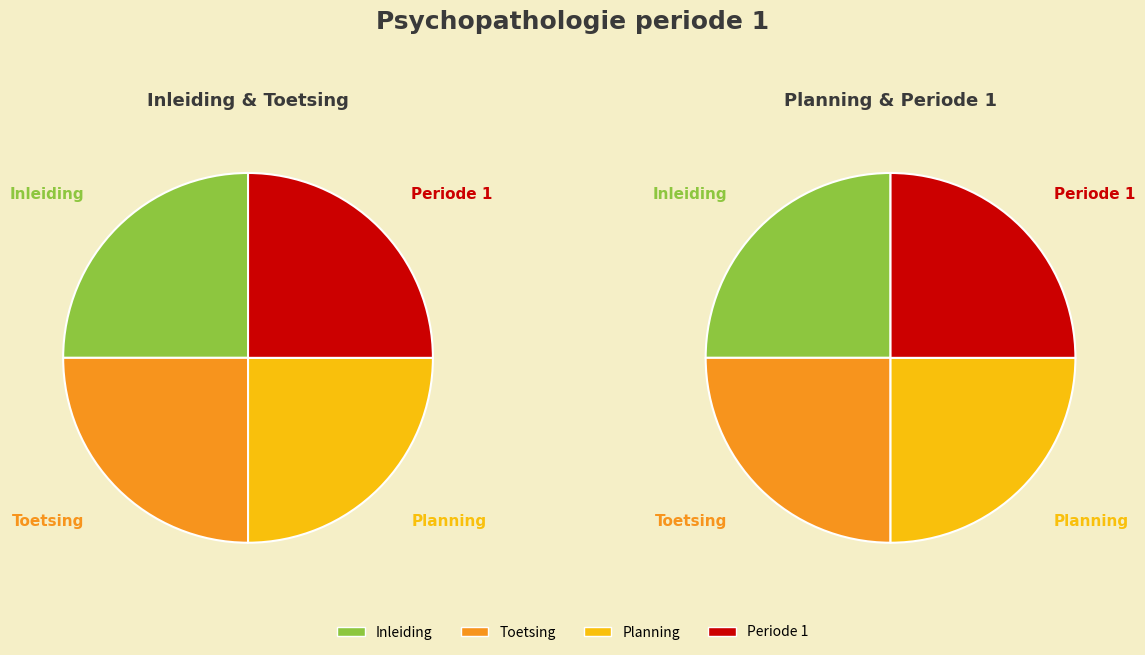

To the nearest percent, what portion does Inleiding represent?

25%